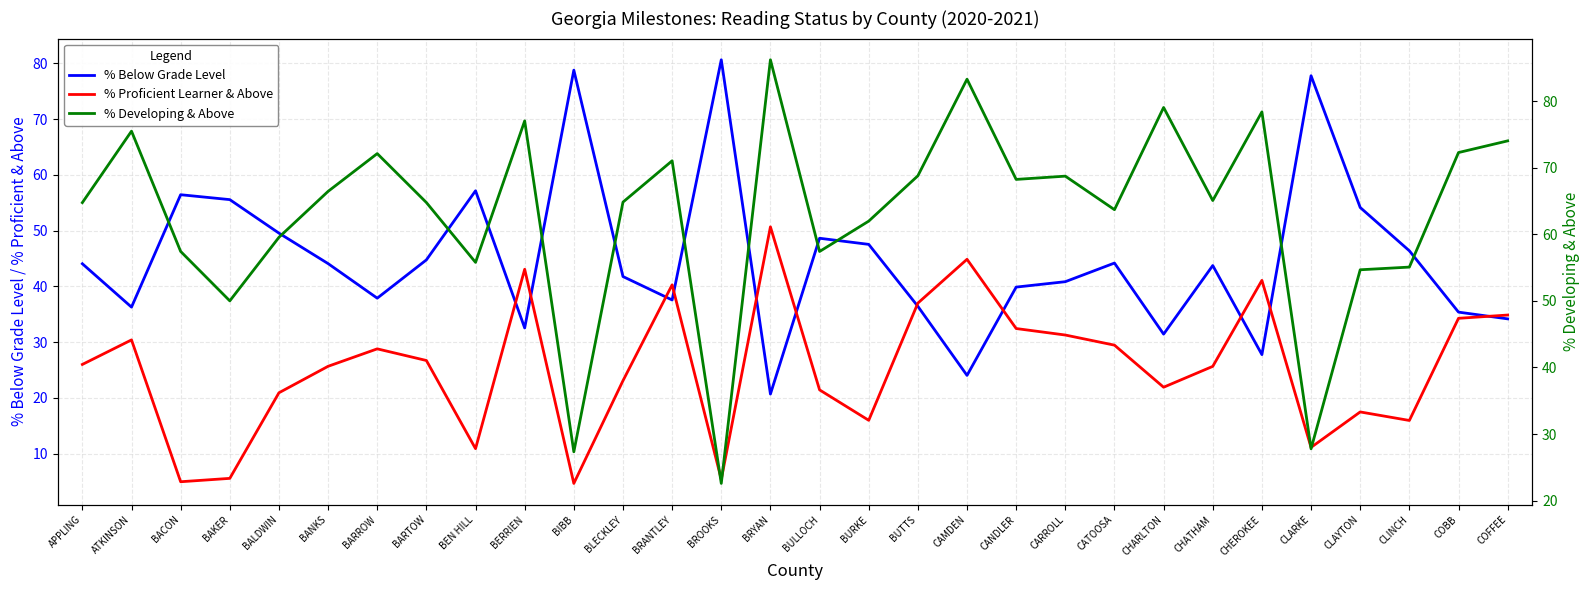

What is the sum of the % Proficient Learner & Above values at BURKE and BEN HILL?

26.9